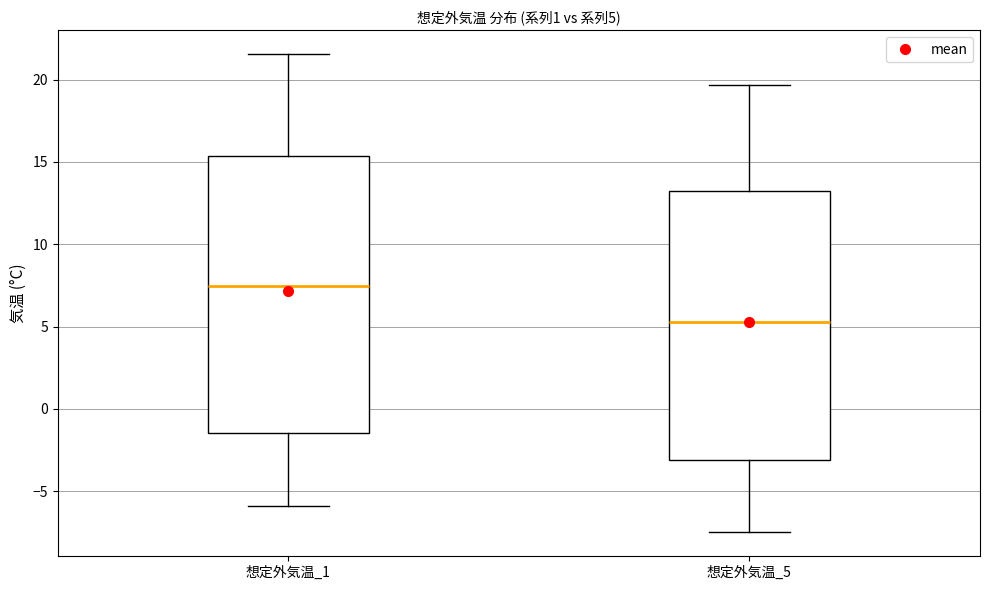

Which box has the highest median line?

想定外気温_1